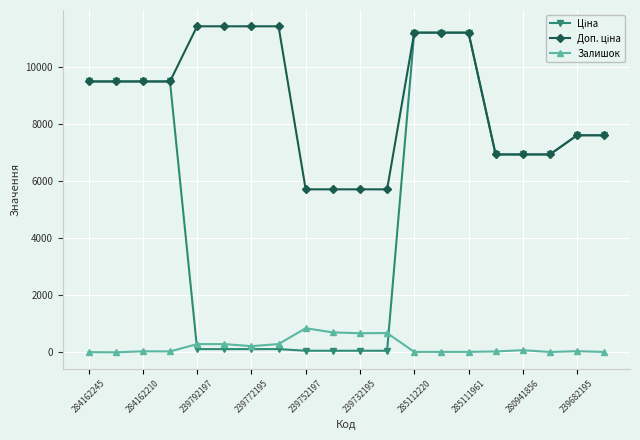

What is the greatest value displayed?

11410.0